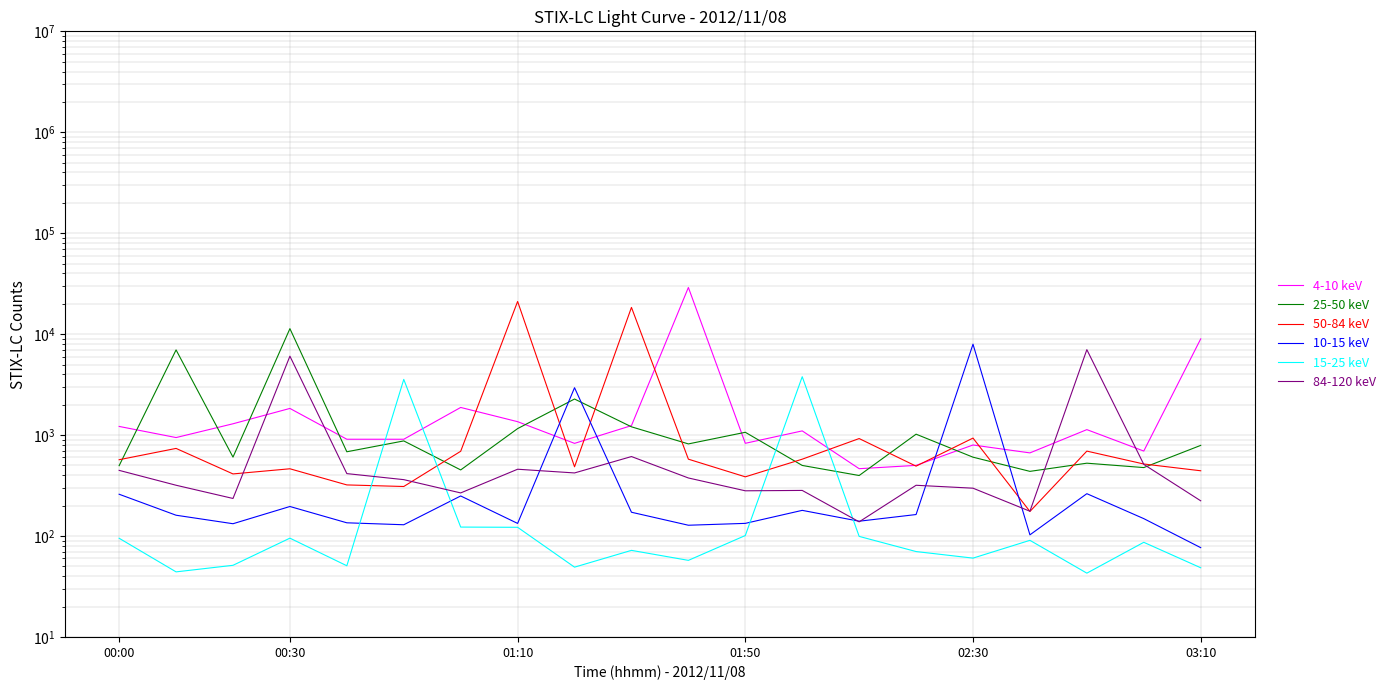

At which label does 50-84 keV first exceed 570?

00:00